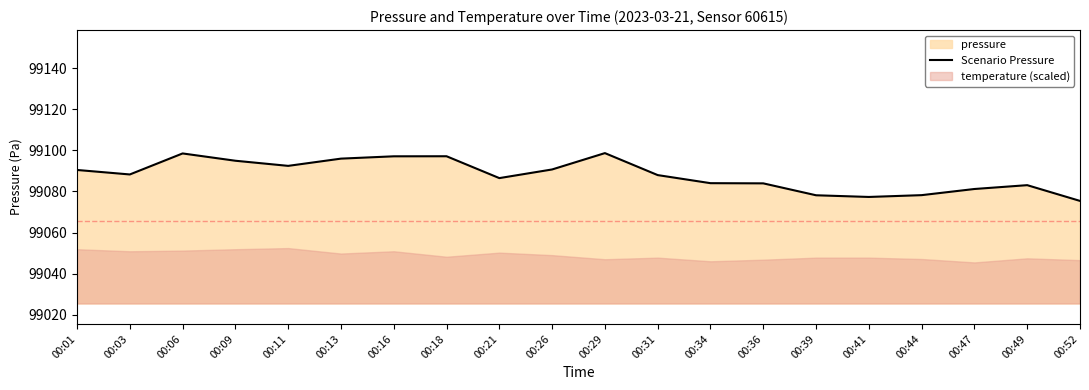

Where is the first local maximum?

00:06